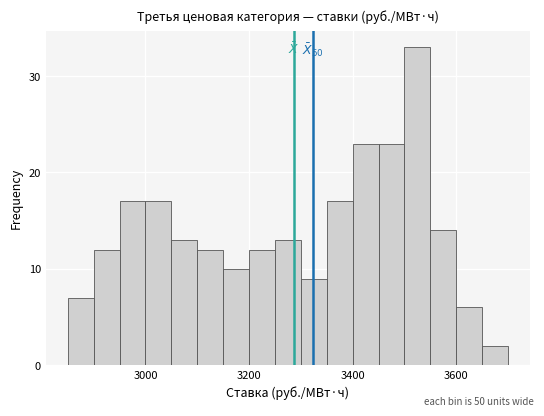

Read against the x-axis, roughly where is the centre of the tallest bar?

3520